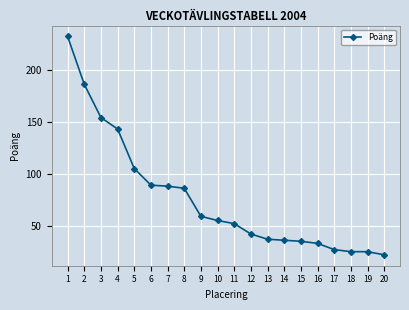

Is it true that the value at 18 is 12?

False